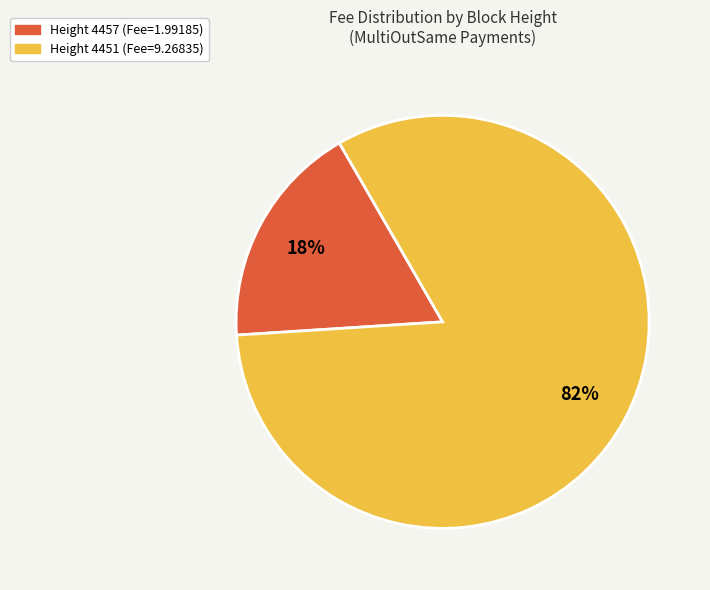

Is there any slice that represents more than half of the pie?

Yes